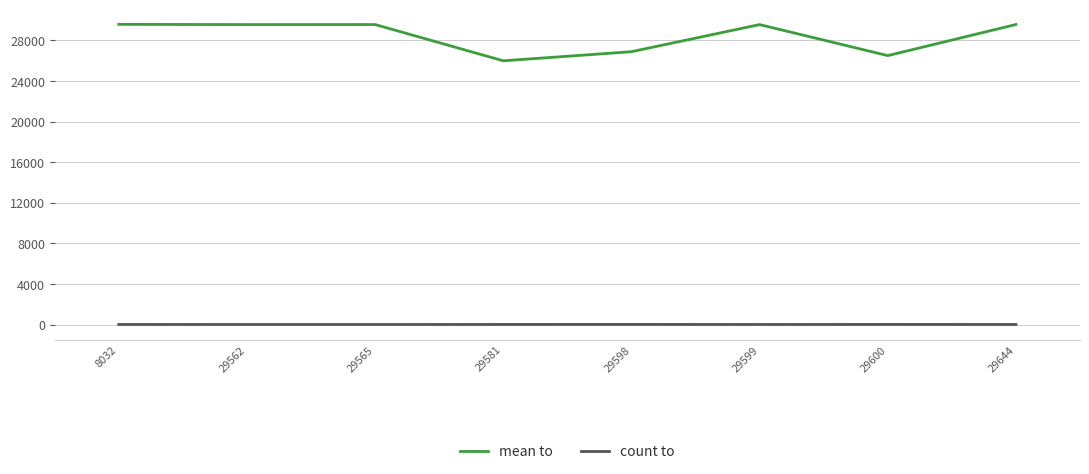

Rank the series at 8032 from lowest to highest value.

count to, mean to